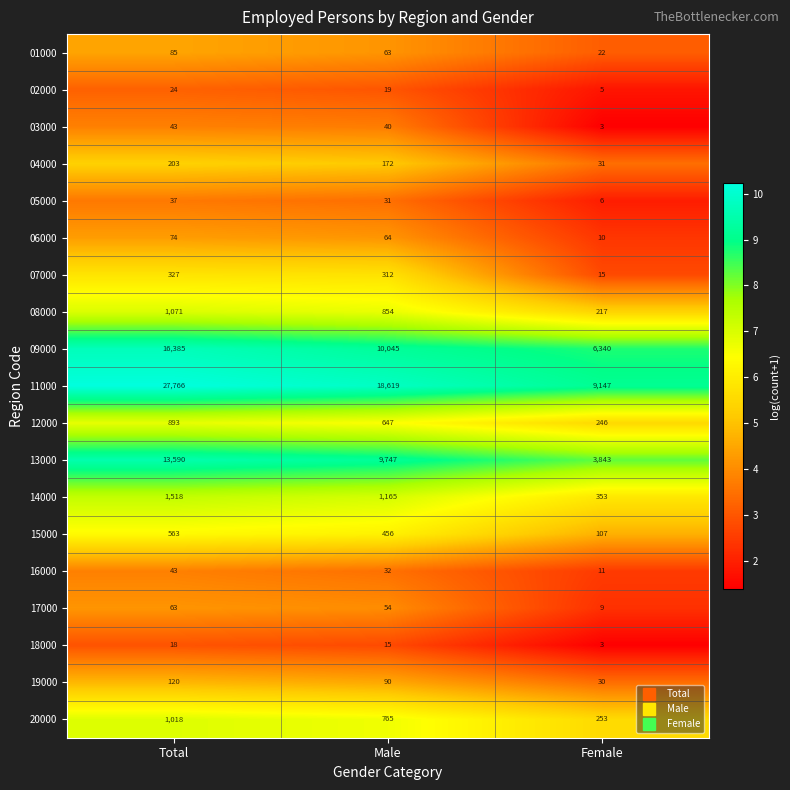

Where does the 01000 series first go above 63?

Total